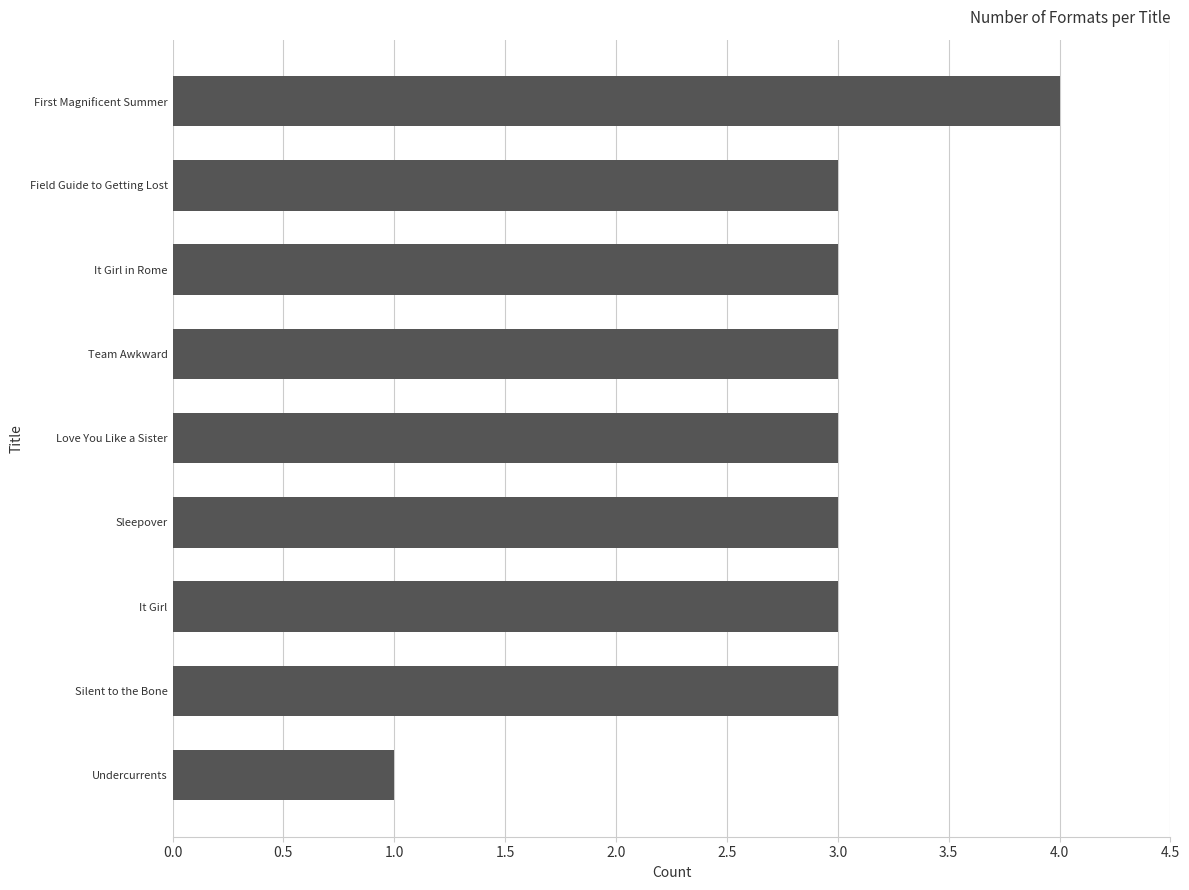

Does the chart contain stacked bars?

No